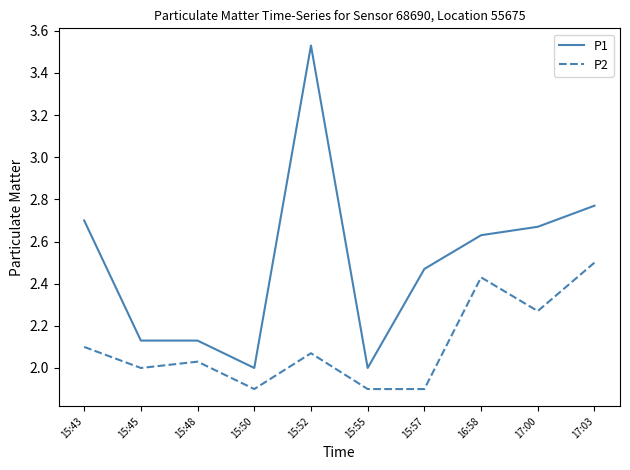

Which series has the widest spread of values?

P1